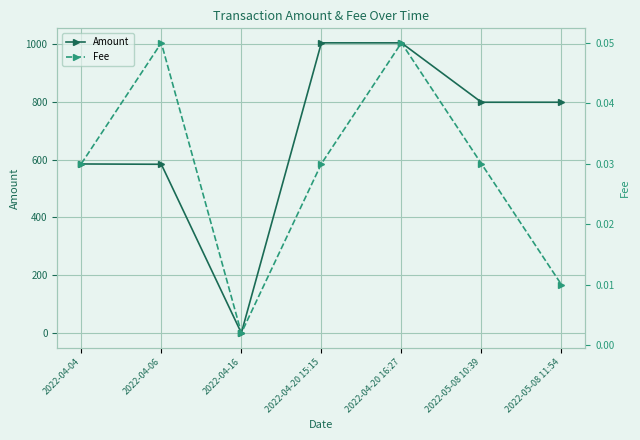

List the series in order of their overall mean, lowest first.

Fee, Amount